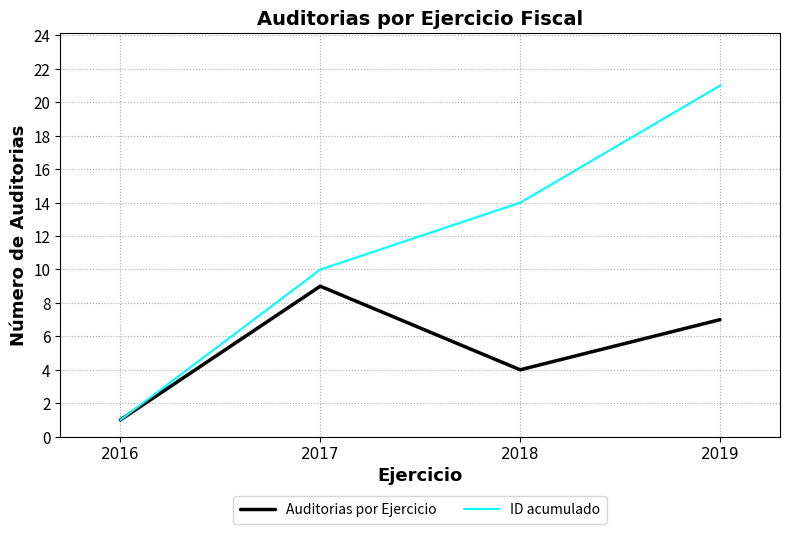

At which label is Auditorias por Ejercicio closest to 5?

2018